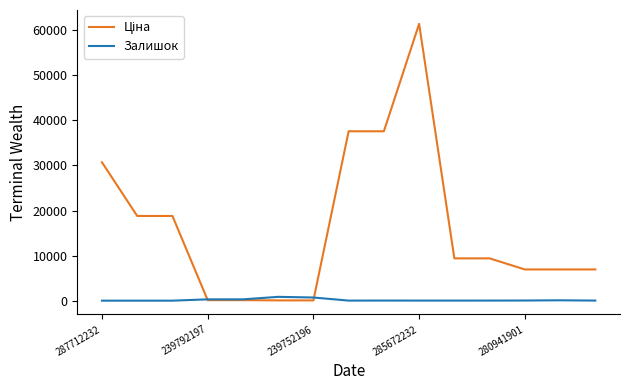

What is the maximum value shown in the chart?

61434.3